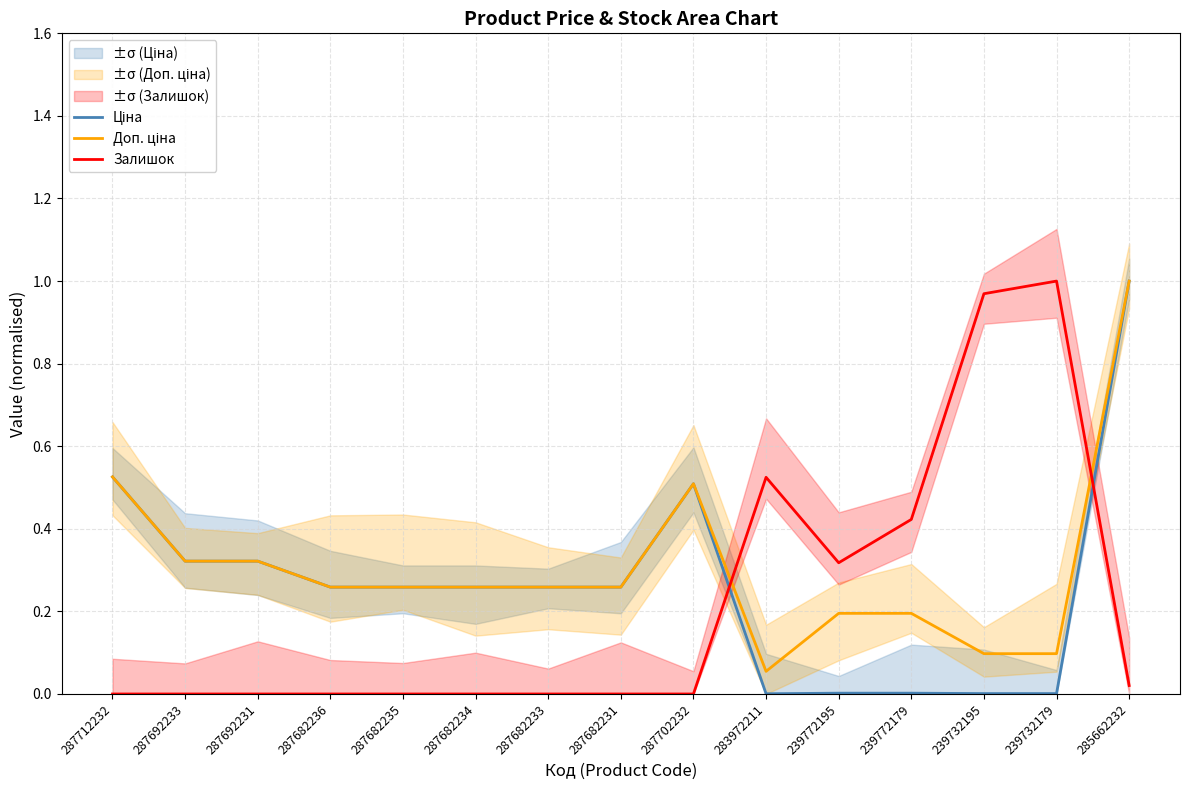

Between which two adjacent categories do Залишок and Доп. ціна first intersect?

287702232 and 283972211